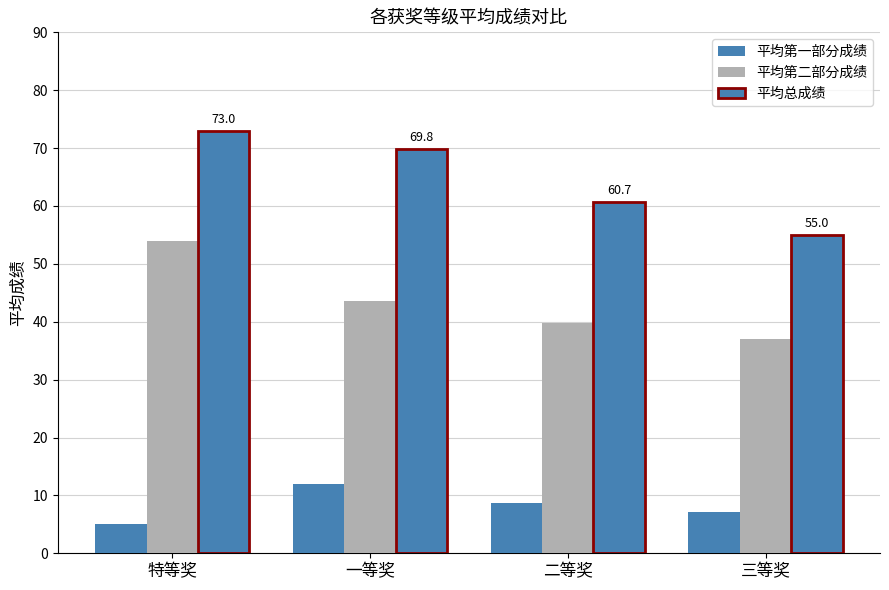

At 三等奖, list the series in order from smallest to largest.

平均第一部分成绩, 平均第二部分成绩, 平均总成绩